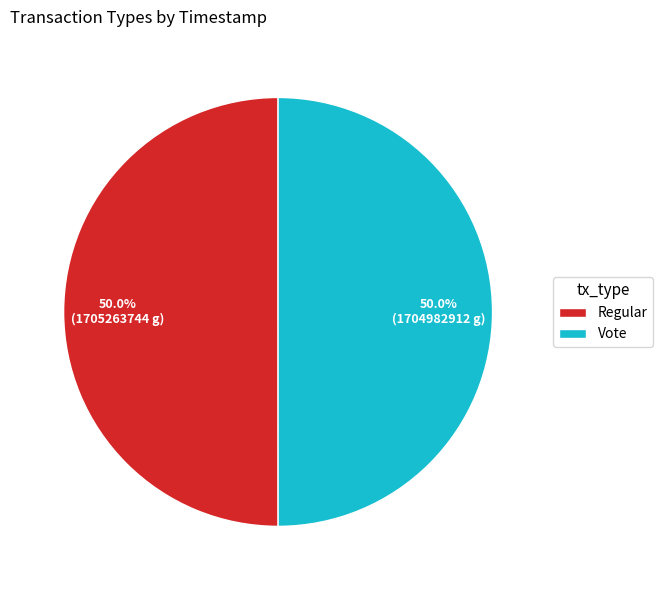

Approximately how many times larger is the value at Vote compared to Regular?

1.0